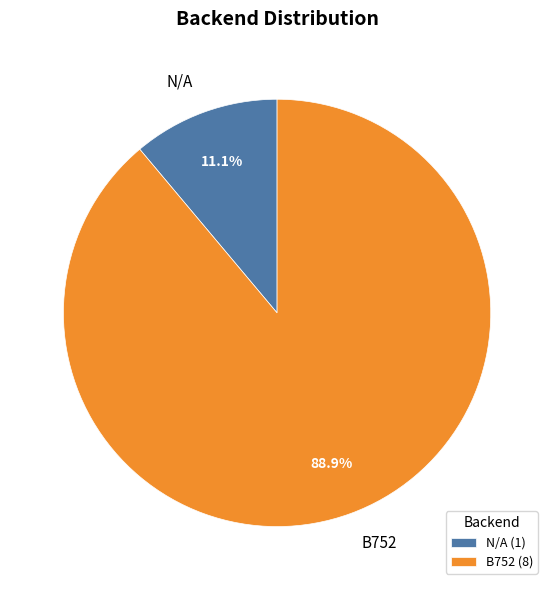

How many segments does this pie chart have?

2